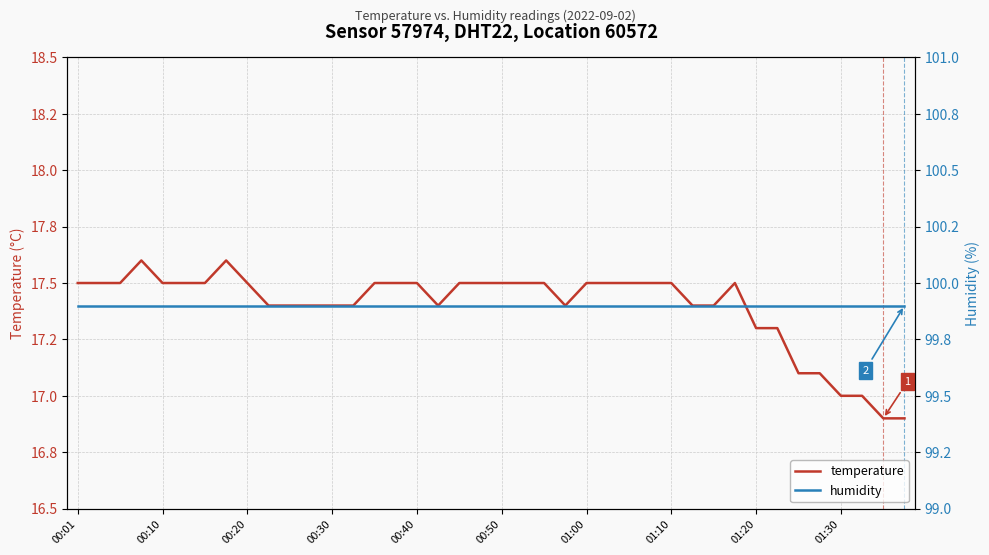

What is the maximum value shown in the chart?

99.9